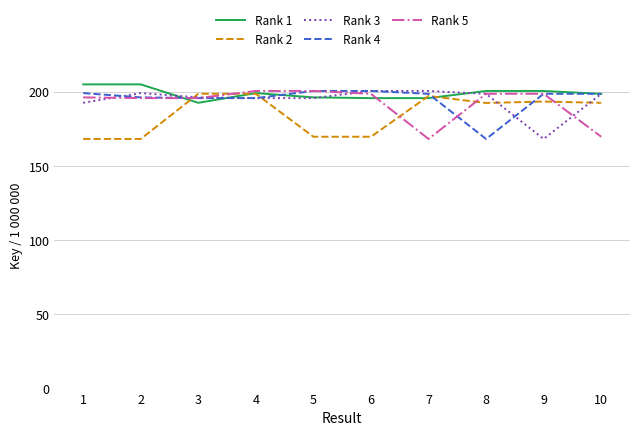

Which series changed the most between 2 and 4?

Rank 2